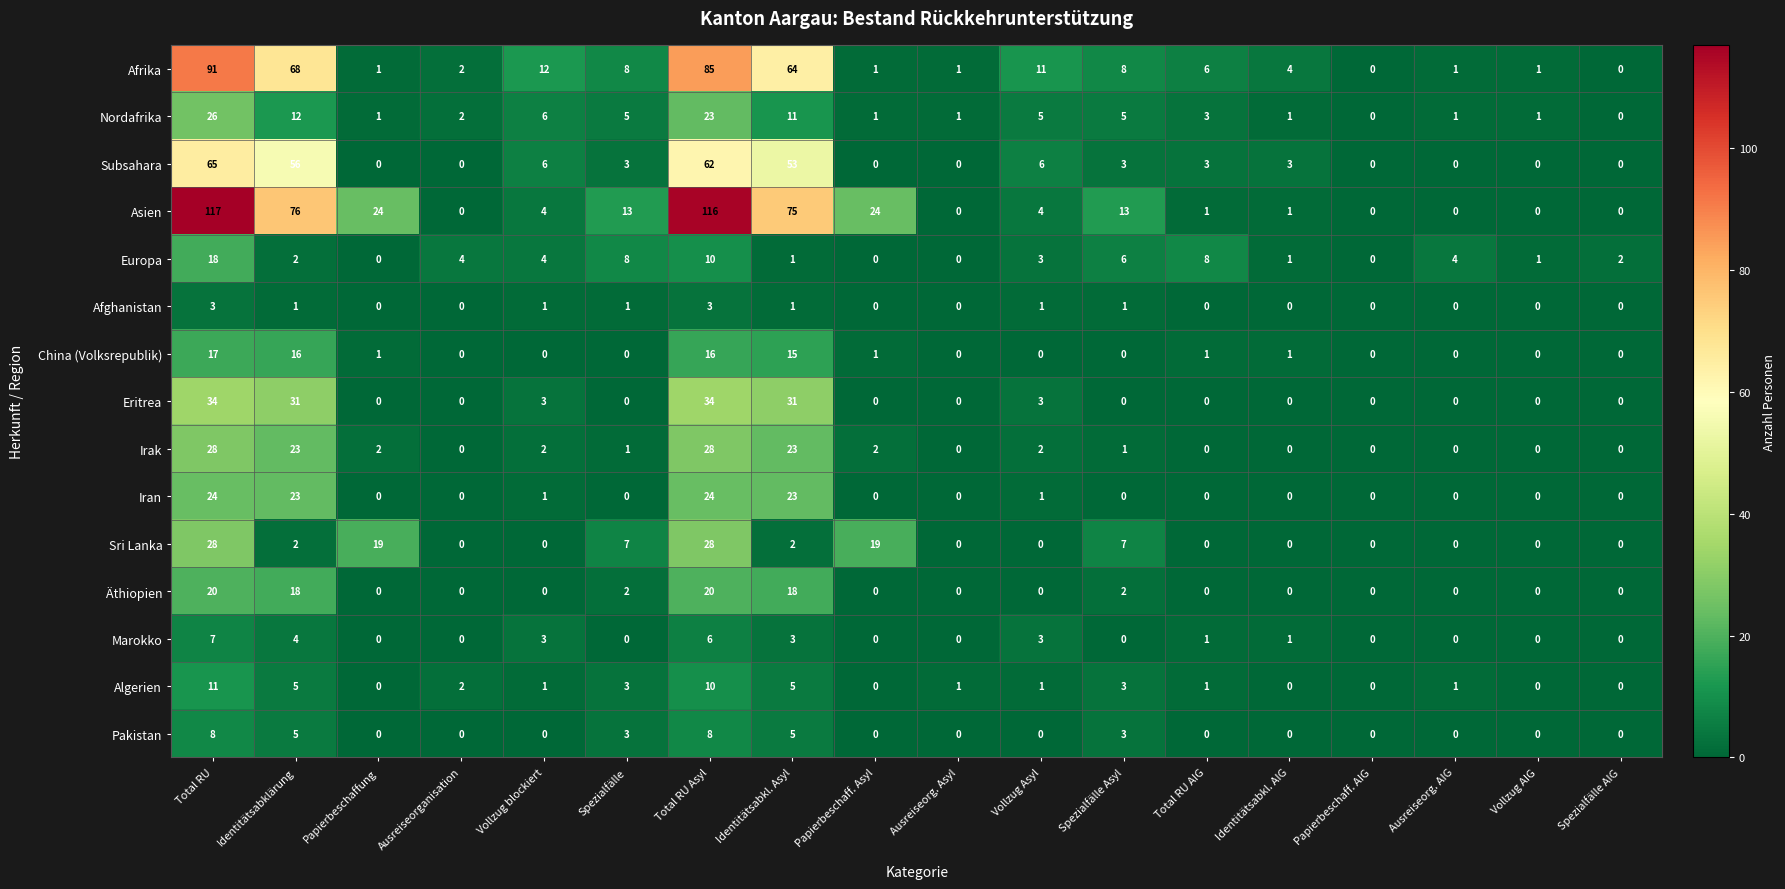

Is the value of Äthiopien at Papierbeschaffung greater than the value of Irak at Vollzug Asyl?

No